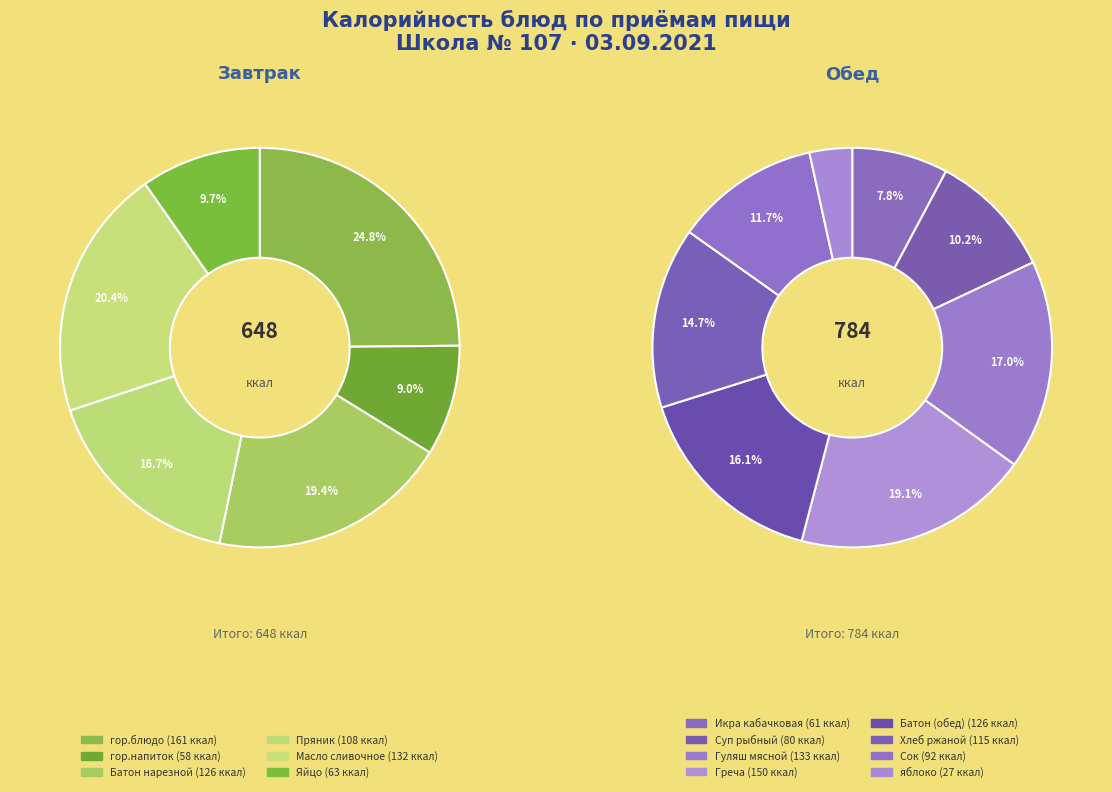

Count the number of slices in the pie.

14